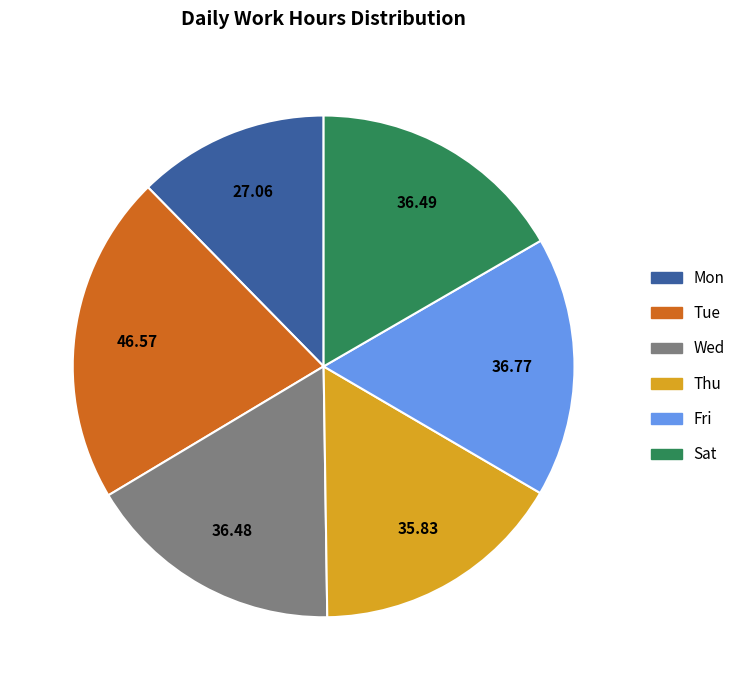

Does any single category account for the majority?

No